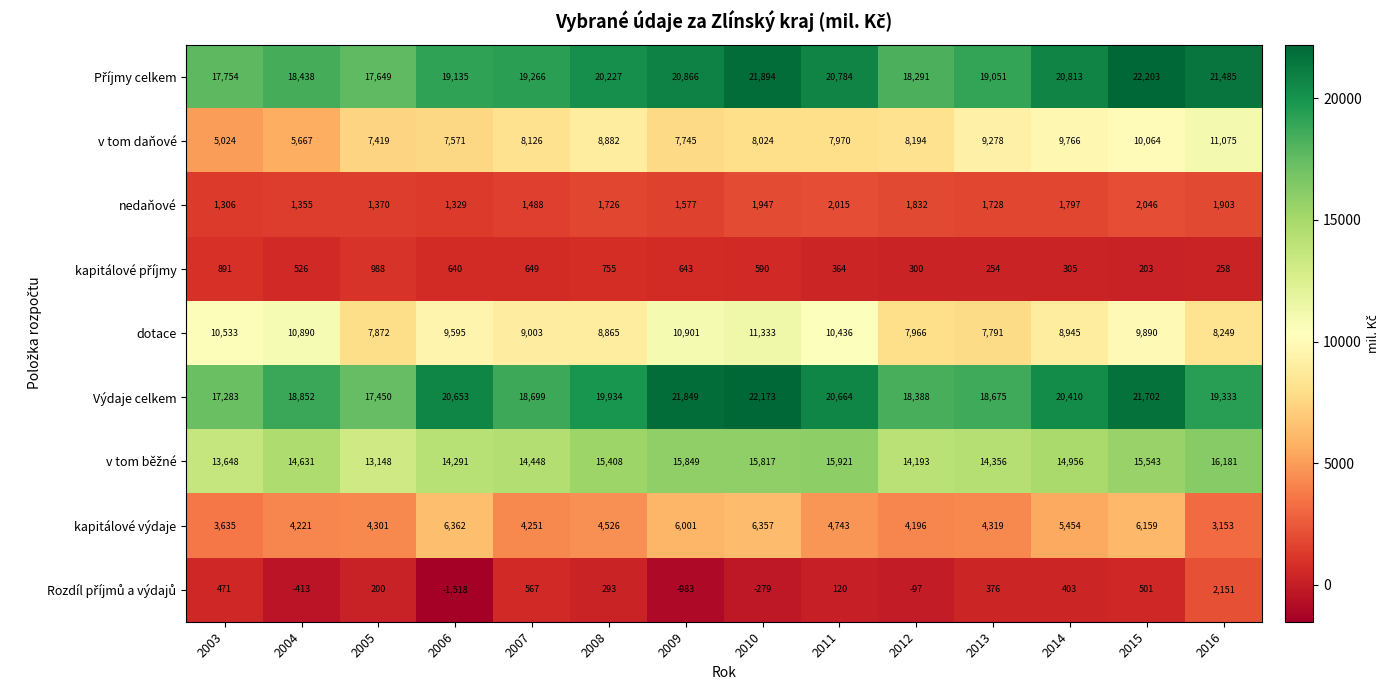

Which series has the widest spread of values?

v tom daňové